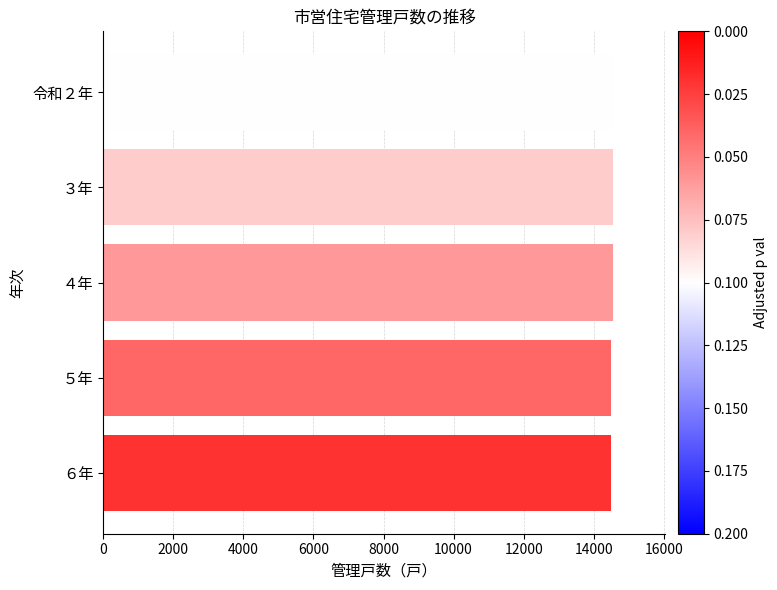

The value at ４年 is 14539. True or false?

True